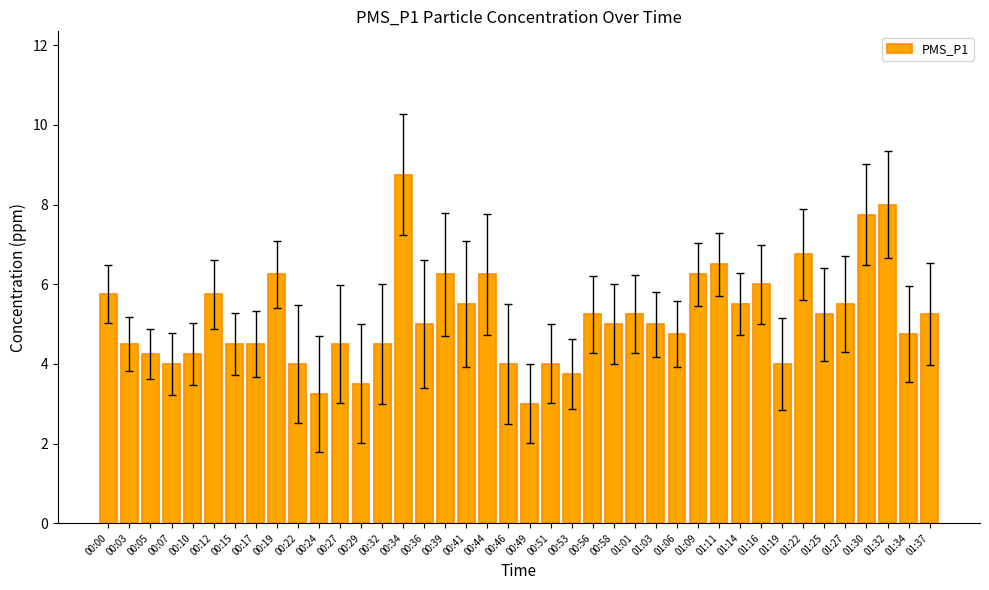

At which category does the chart reach its peak across all series?

00:34